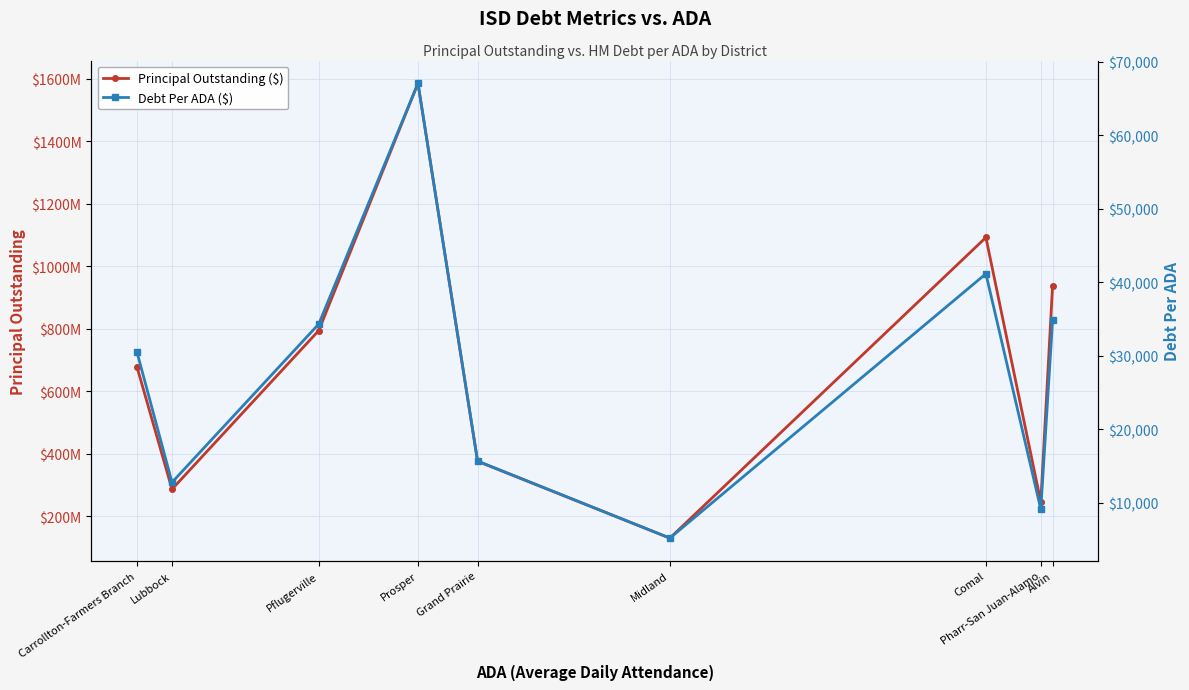

Between Comal and Pharr-San Juan-Alamo, which is larger?

Comal